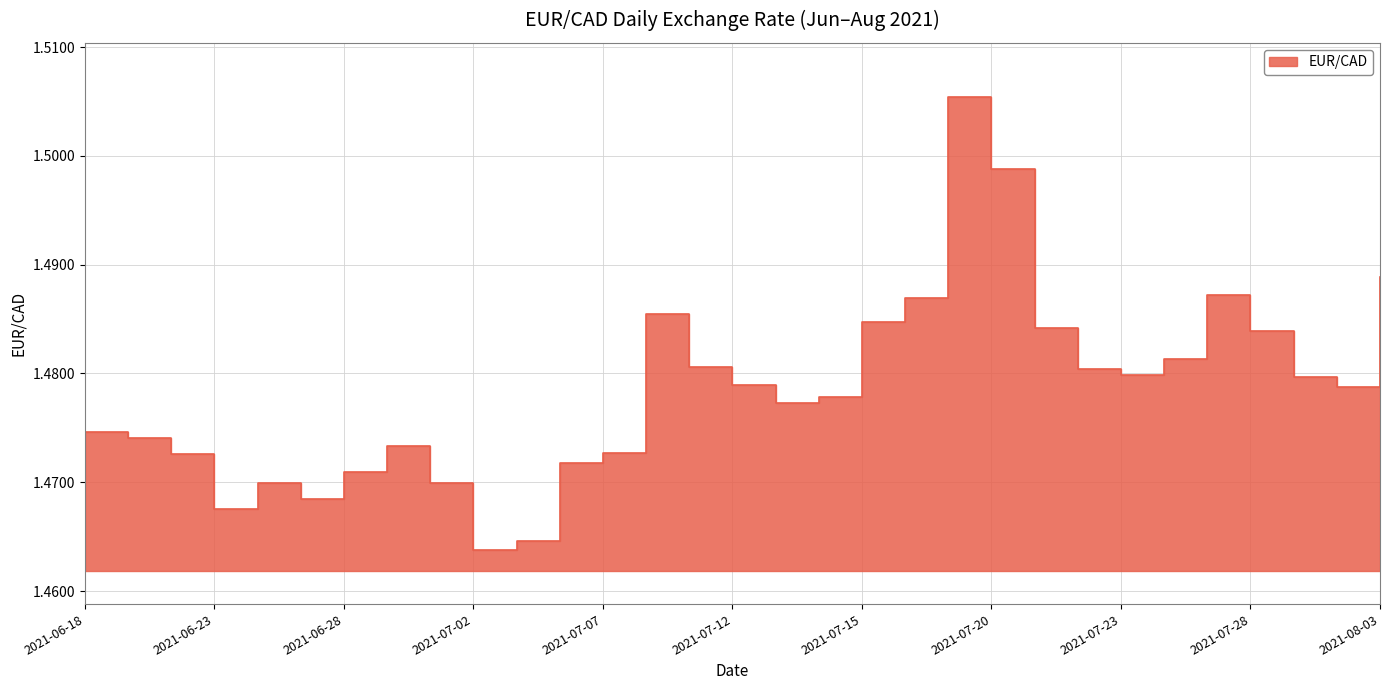

How many lines are shown in the chart?

1